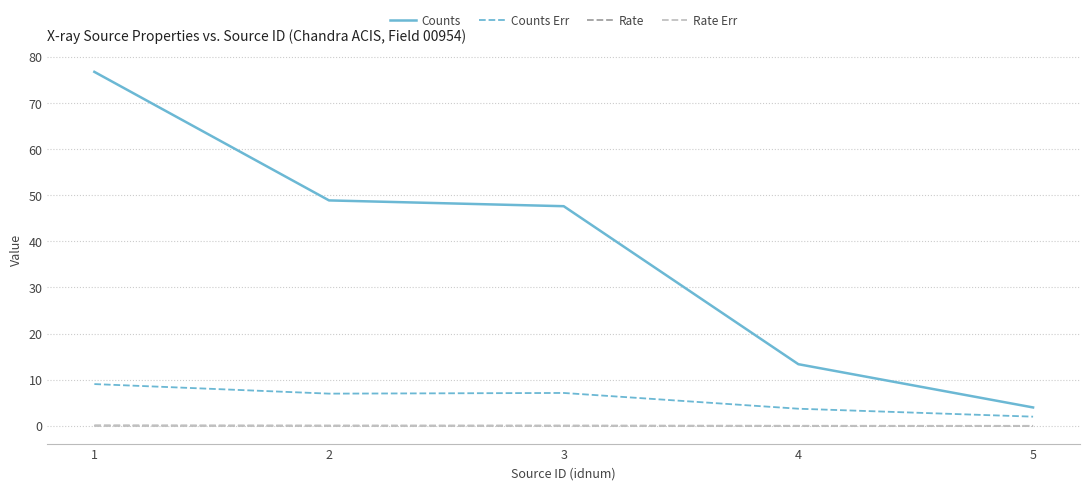

What is the difference between the Counts Err values at 5 and 2?

5.0